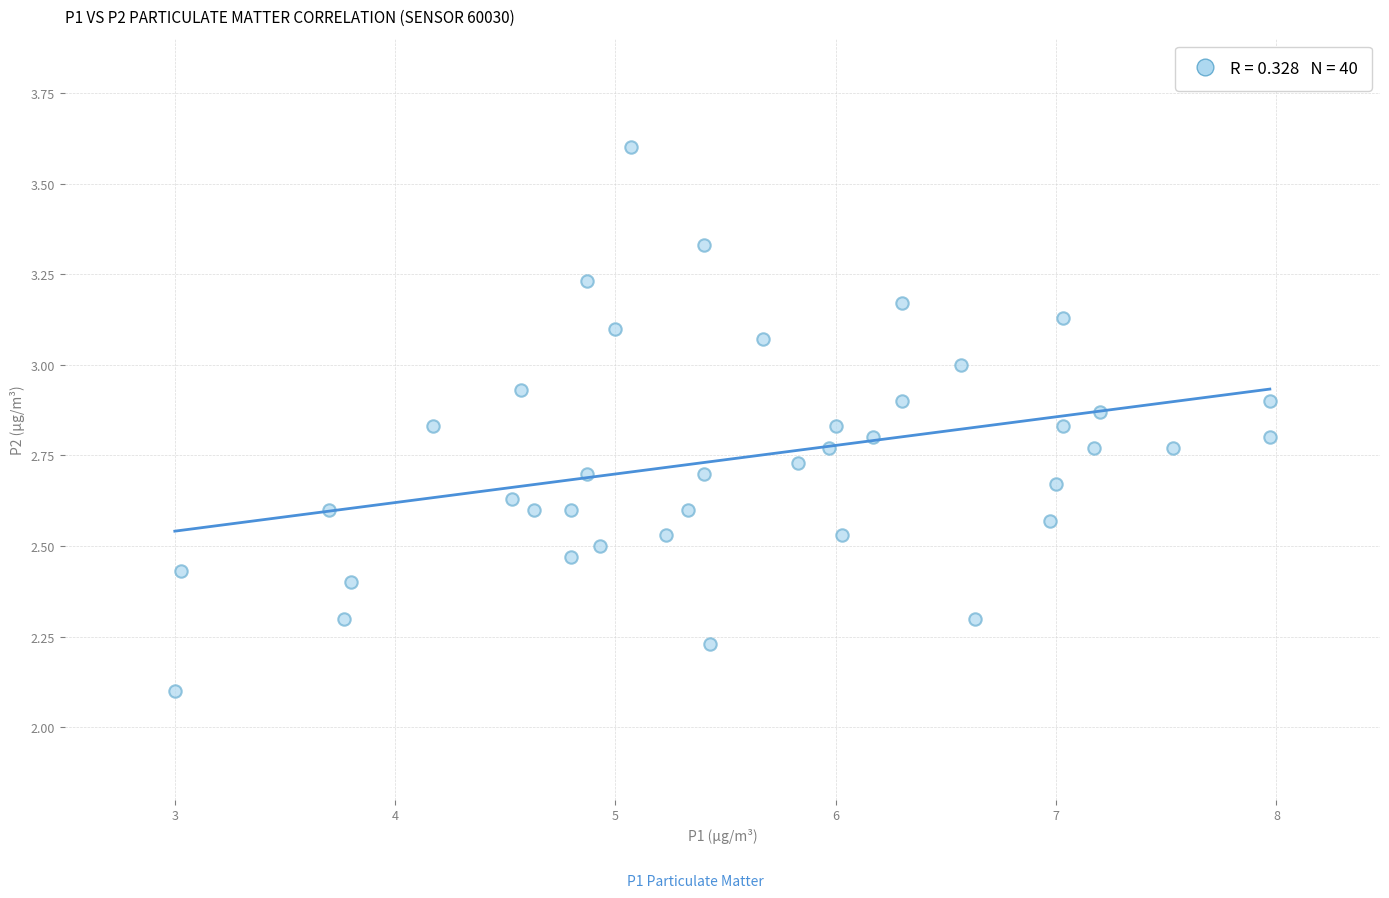

What Y value in the scatter plot is closest to 2?

2.1